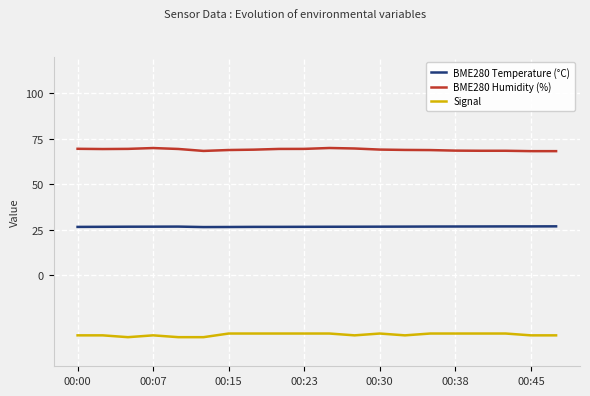

True or false: BME280 Temperature (°C) and Signal cross at least once.

False